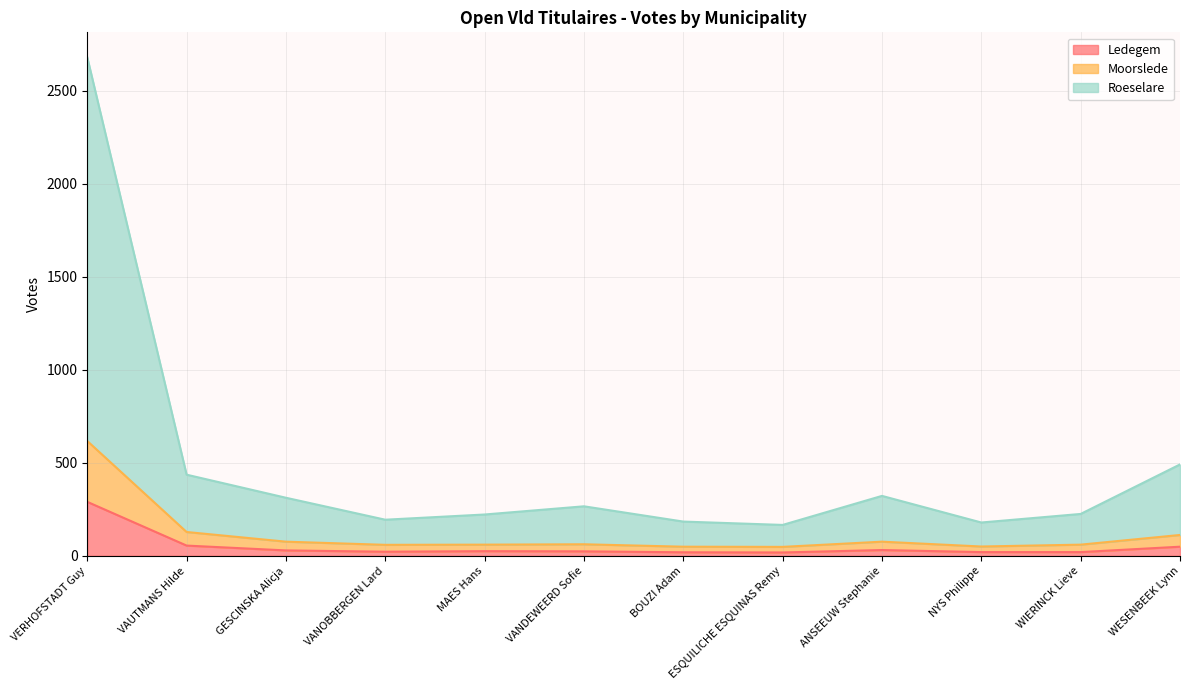

True or false: Roeselare and Ledegem cross at least once.

False